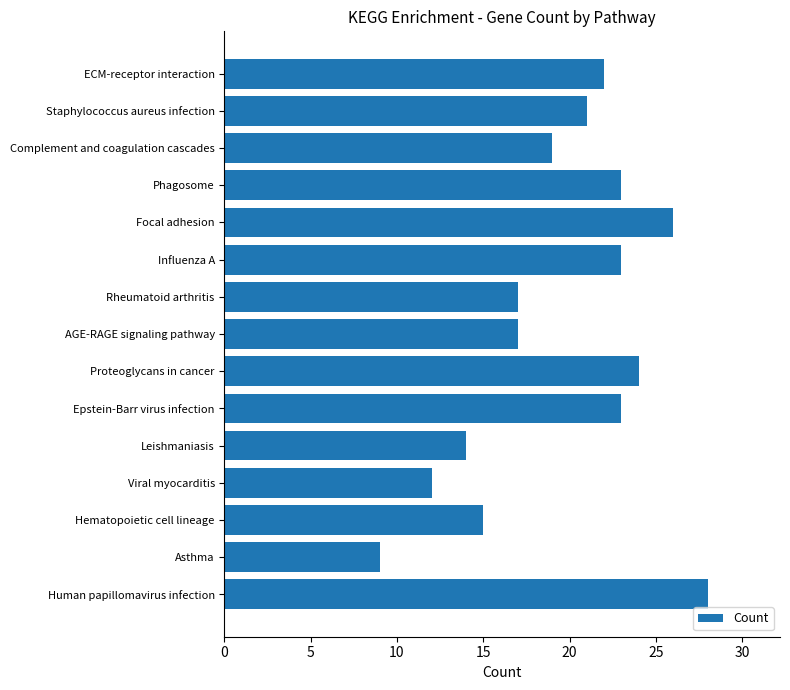

True or false: the data shows 23 at Influenza A.

True